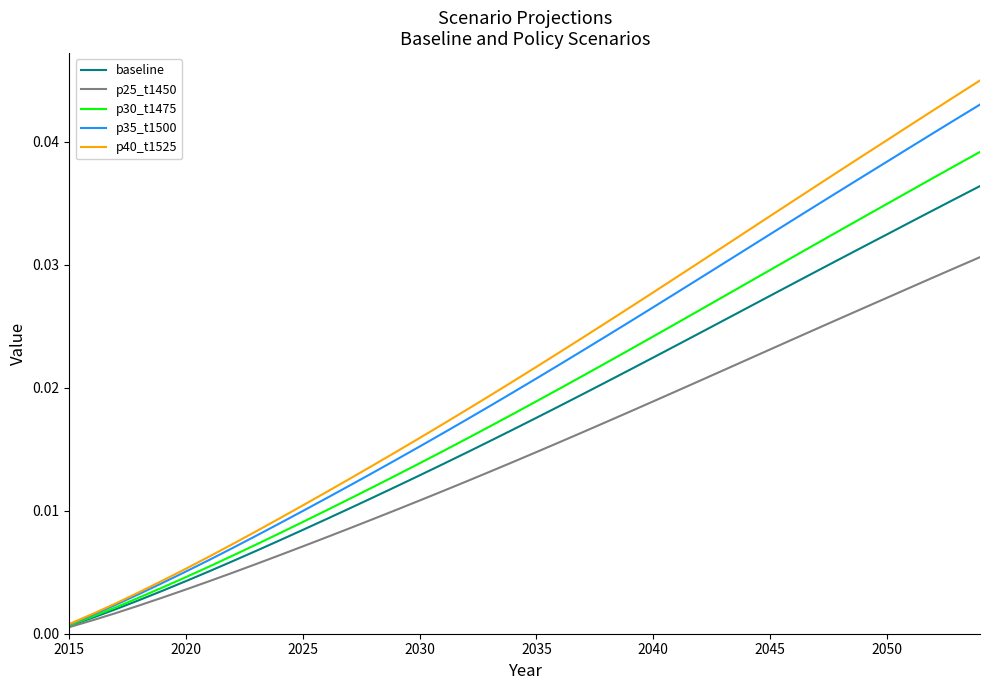

Rank the series by their maximum value, from highest to lowest.

p40_t1525, p35_t1500, p30_t1475, baseline, p25_t1450